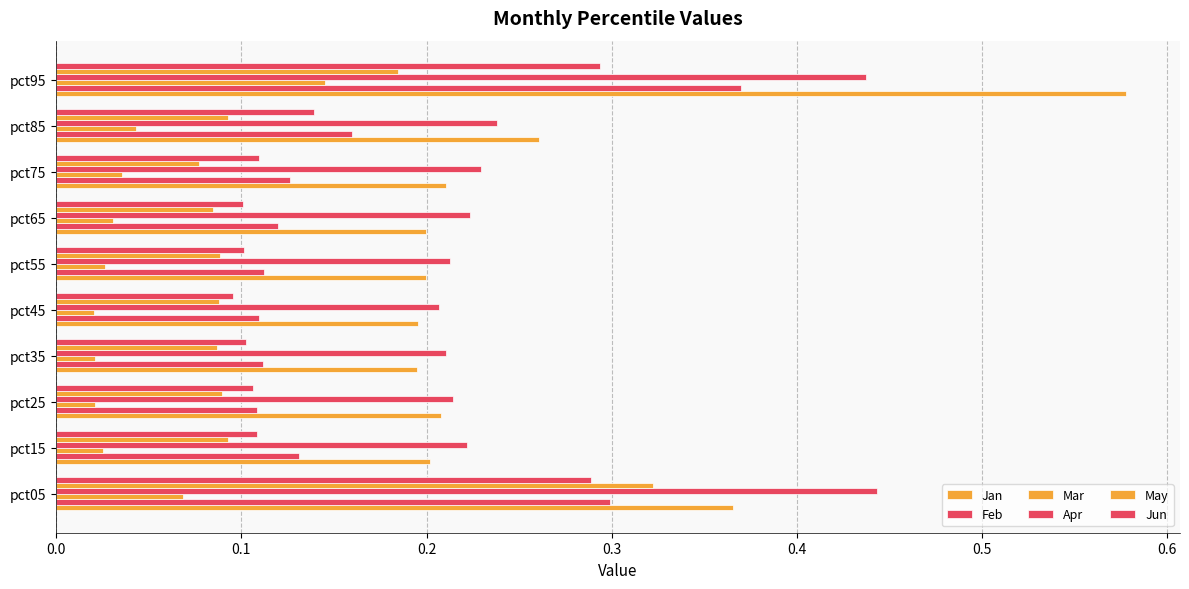

List the series in order of their peak value, lowest first.

Mar, Jun, May, Feb, Apr, Jan